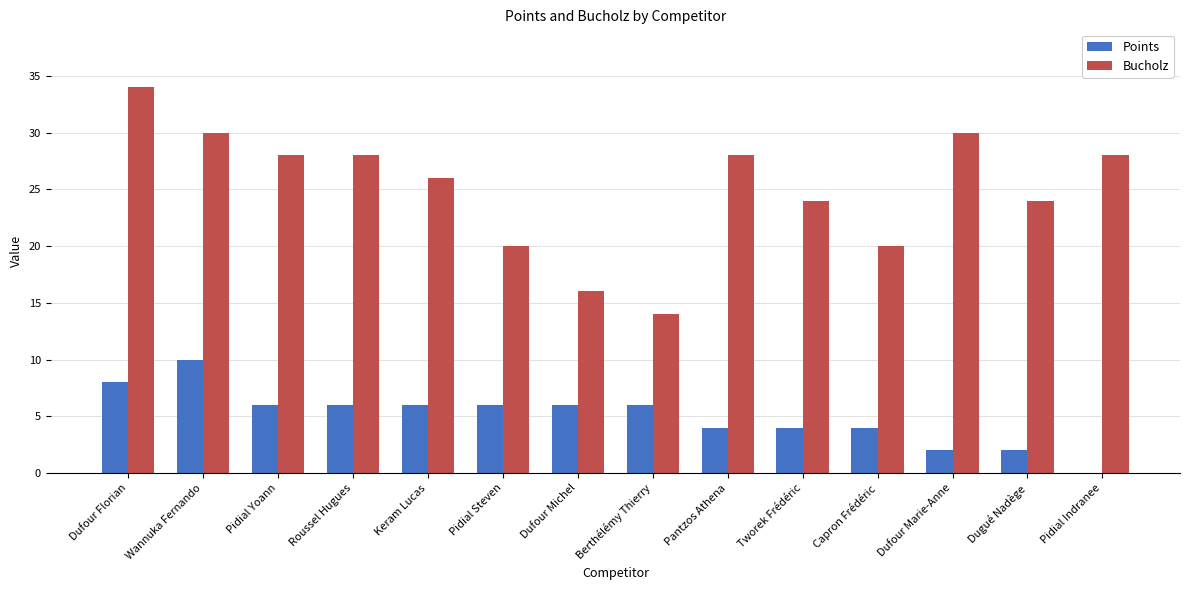

What is the highest value of the Bucholz series?

34